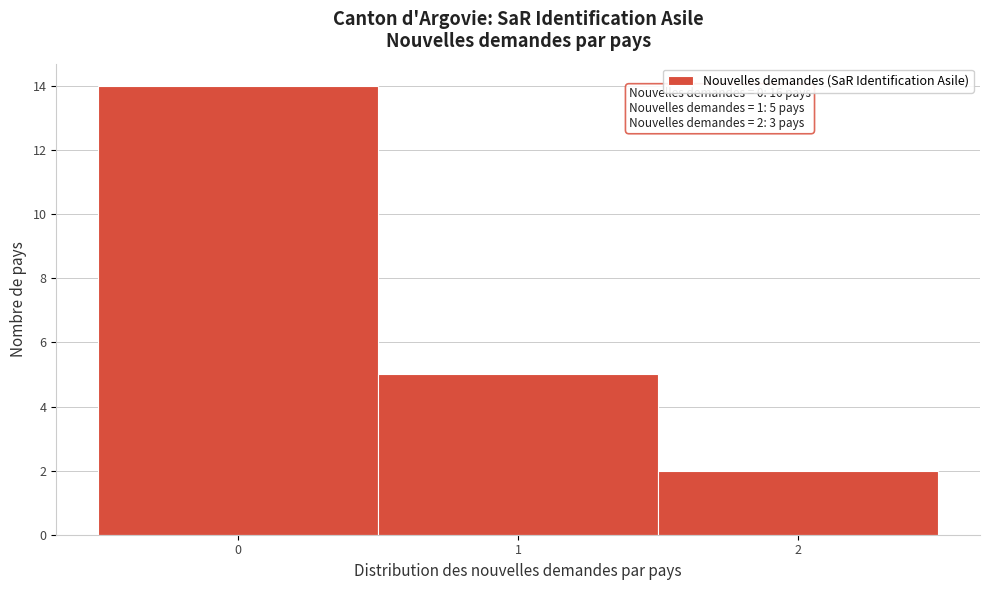

Which range on the x-axis has the tallest bar?

-0.5 to 0.5